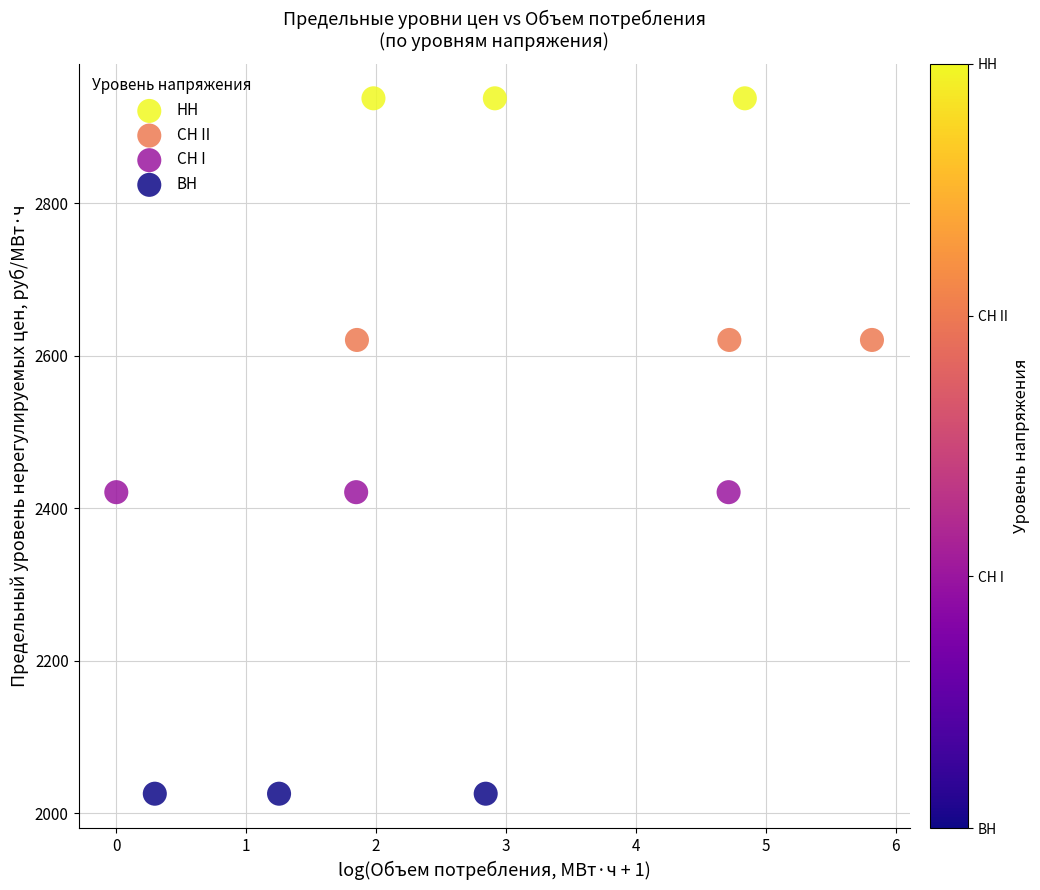

Which series contains the highest Y value?

НН